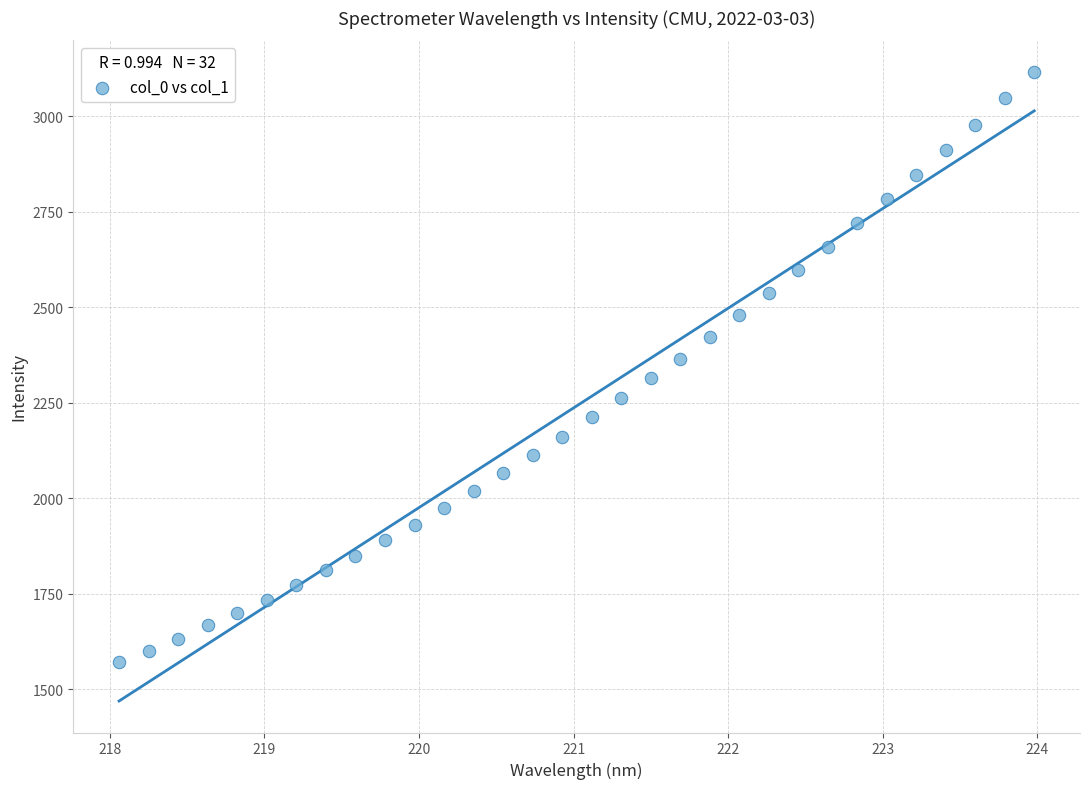

What is the range of Y values (max minus min)?

1546.3